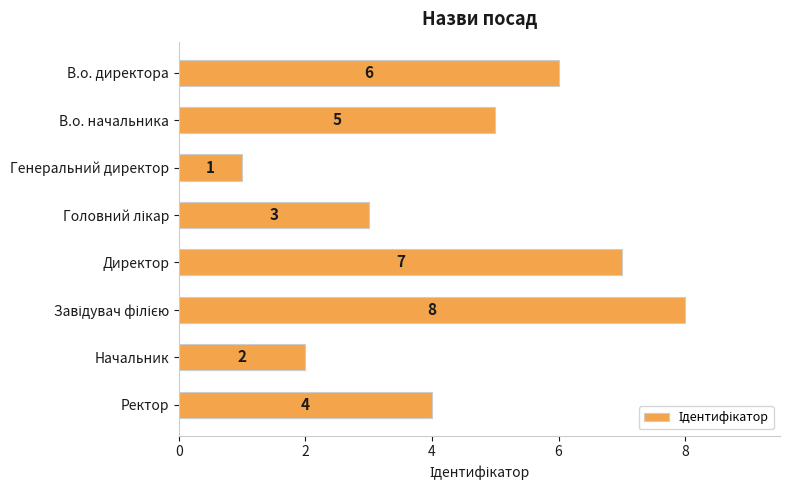

What is the sum of all values?

36